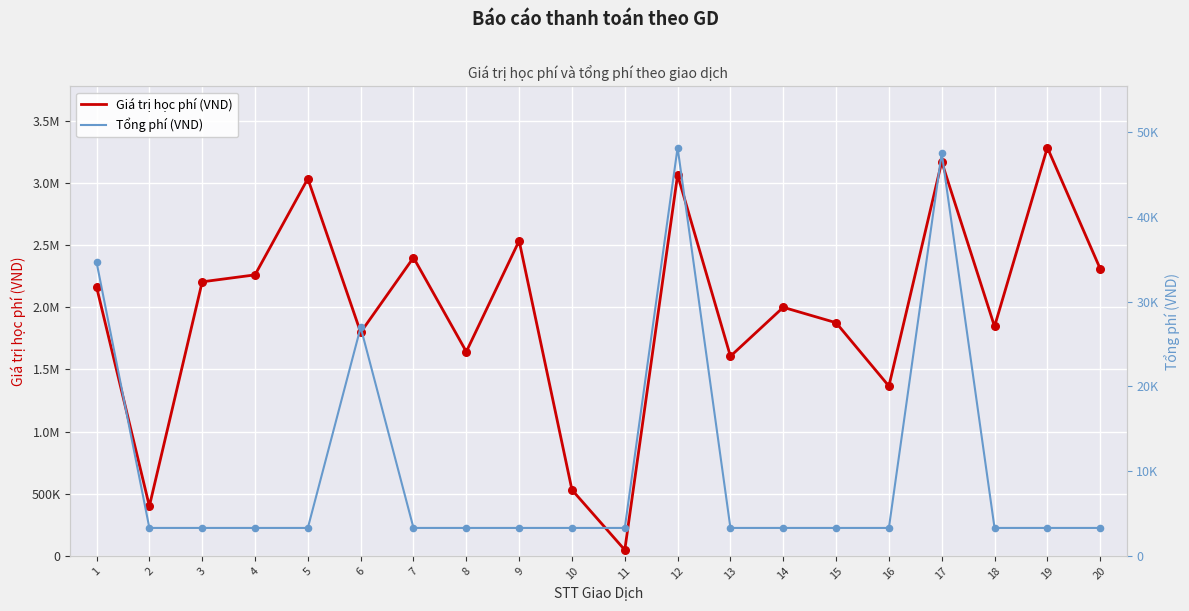

Which series has the largest total across all categories?

Giá trị học phí (VND)